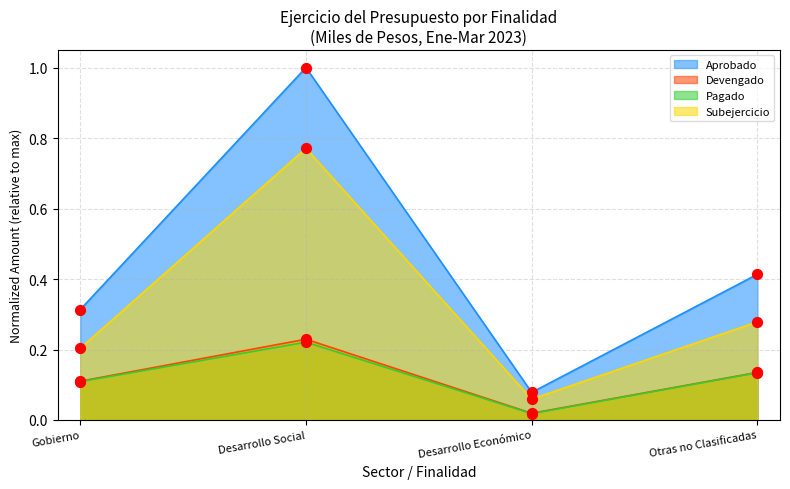

At how many categories does at least one series exceed 0?

4